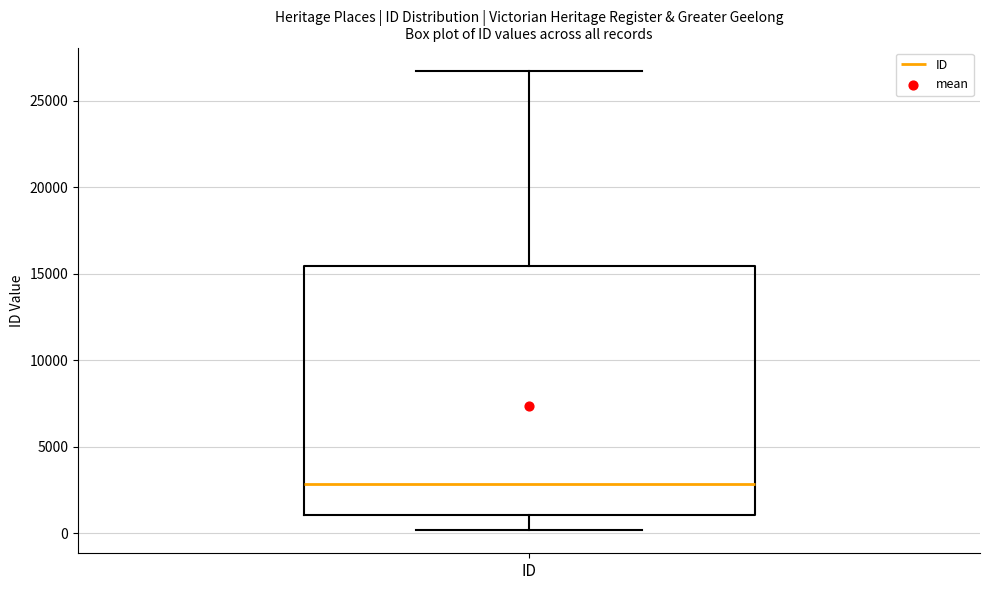

Transcribe this box plot: give where the median line is, the range the box spans, and where the two whiskers end, as read against the y-axis. The values are not printed on the chart, so give them approximately, as read against the axis.

median 3000, box 1000 to 15500, whiskers 0 to 26500